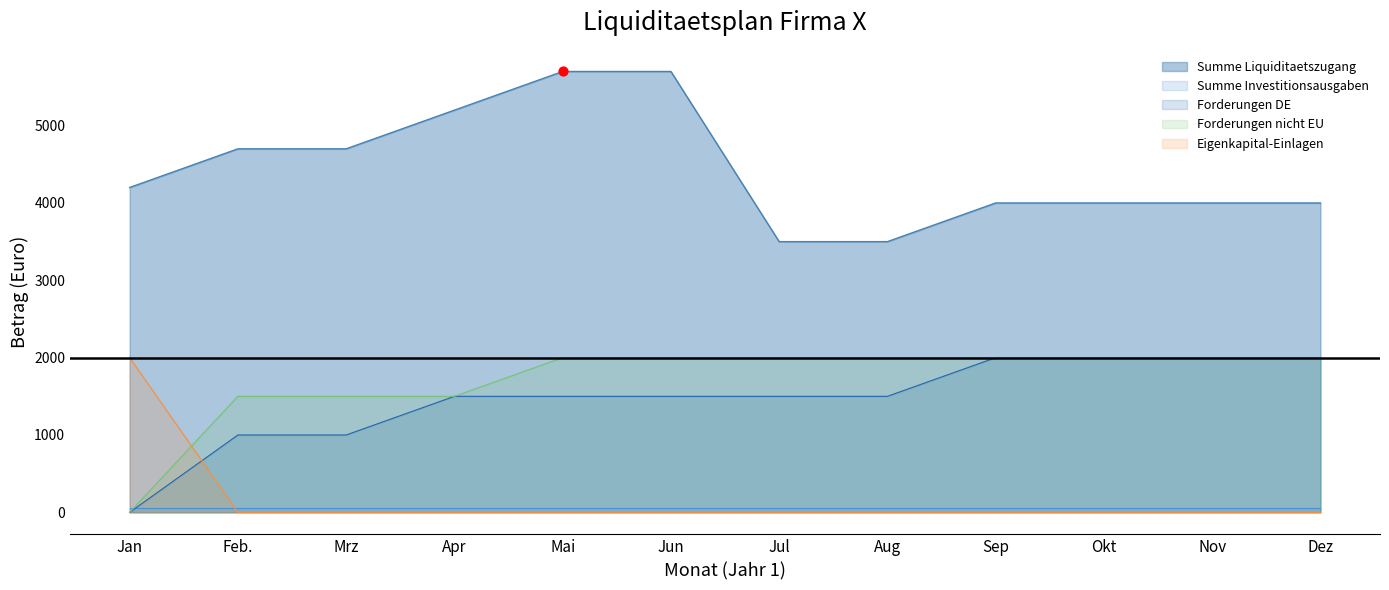

At how many categories does at least one series exceed 2018?

12